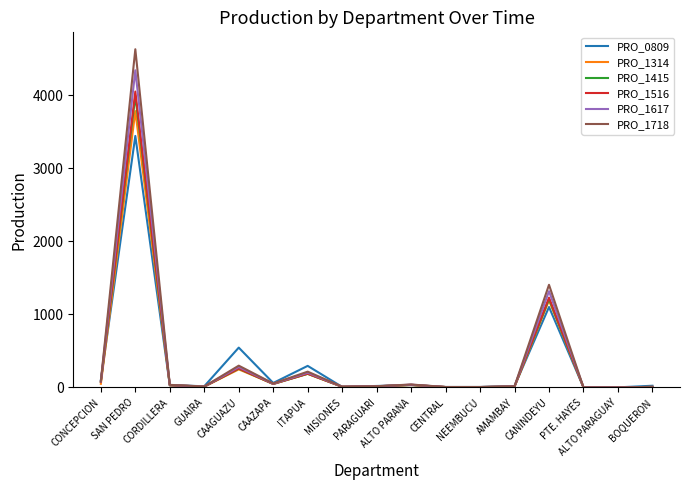

At which category is the sum across all series the highest?

SAN PEDRO